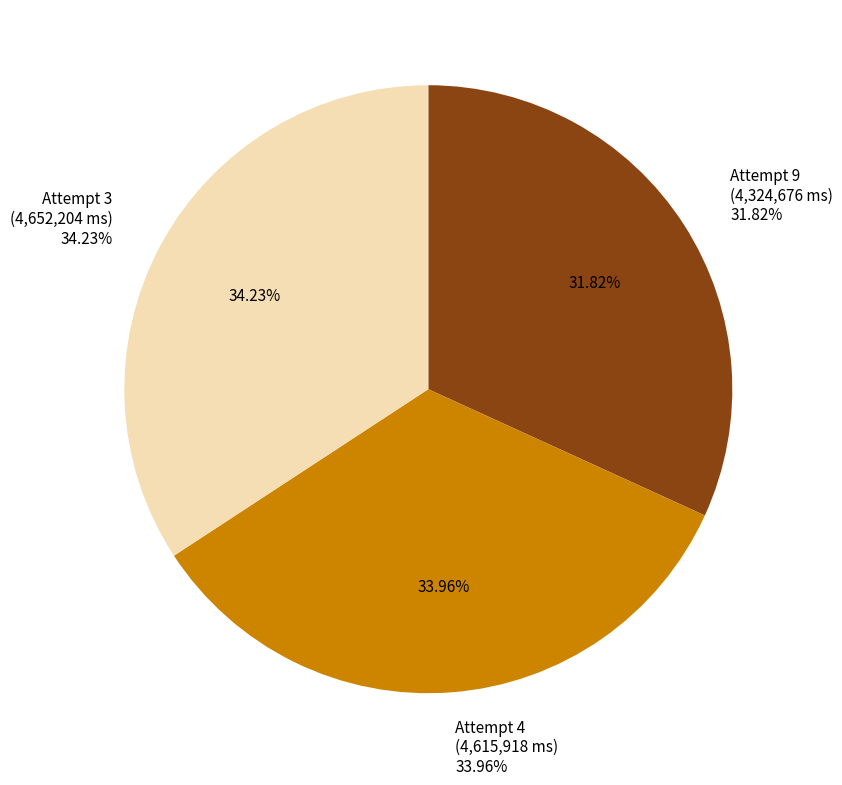

What percentage is the Attempt 3 slice, to the nearest percent?

34%